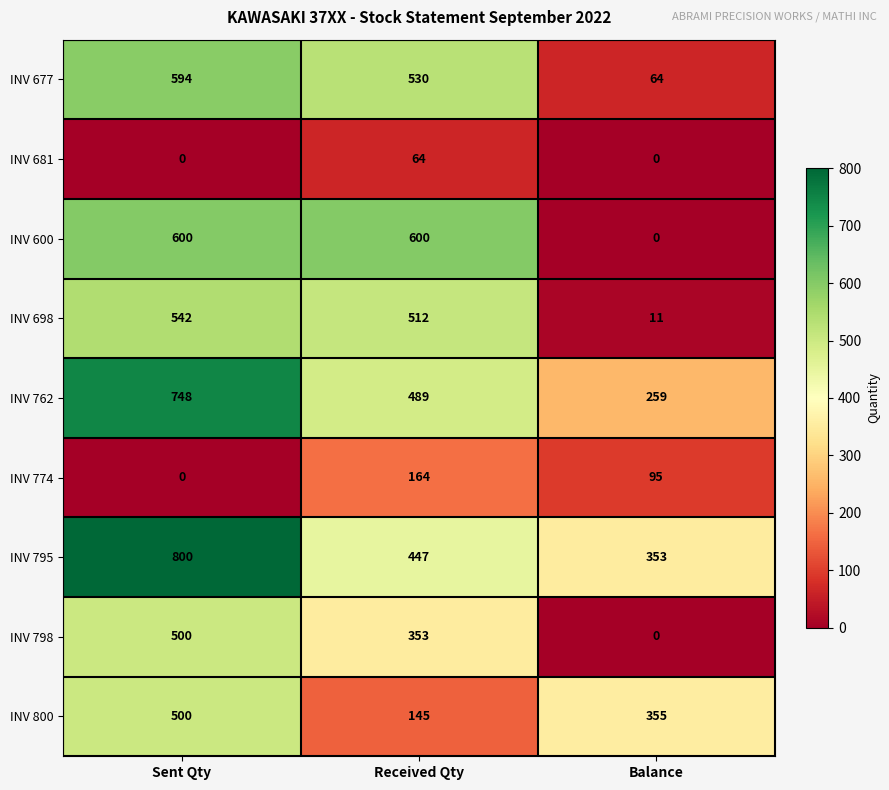

Rank the categories by INV 762 value from highest to lowest.

Sent Qty, Received Qty, Balance